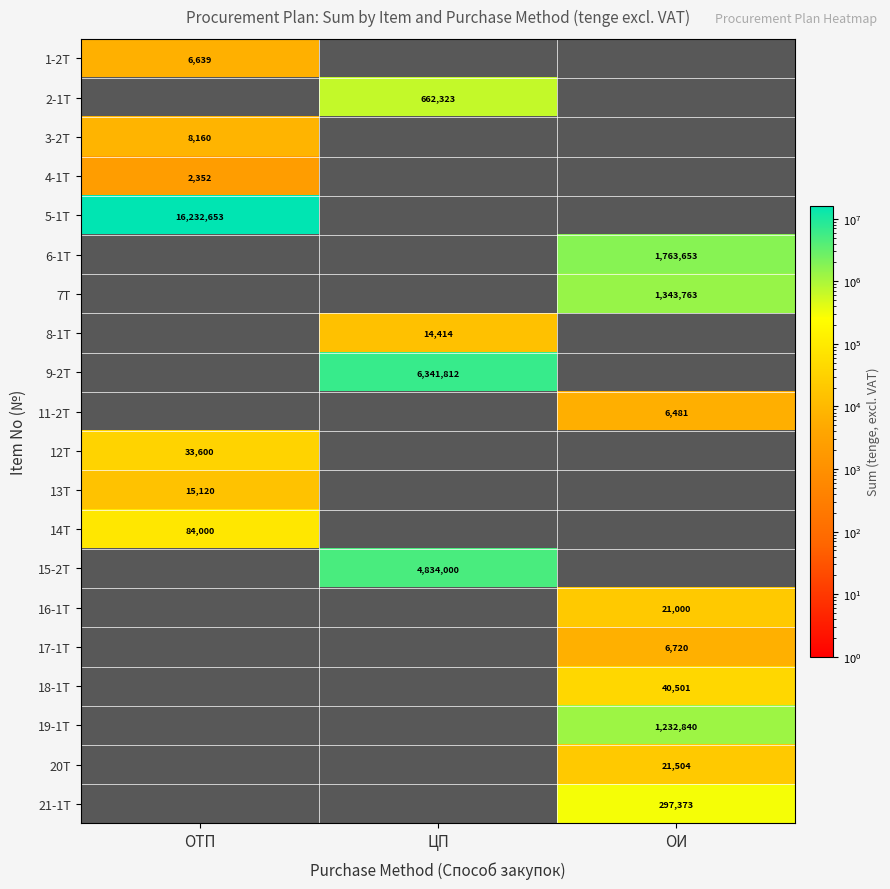

What is the maximum value for 3-2T?

8160.3